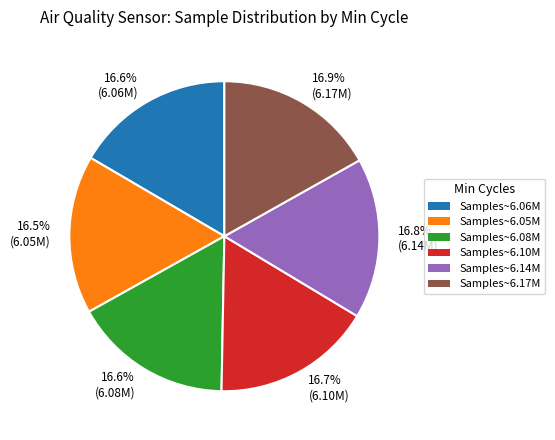

How many slices are in this pie chart?

6